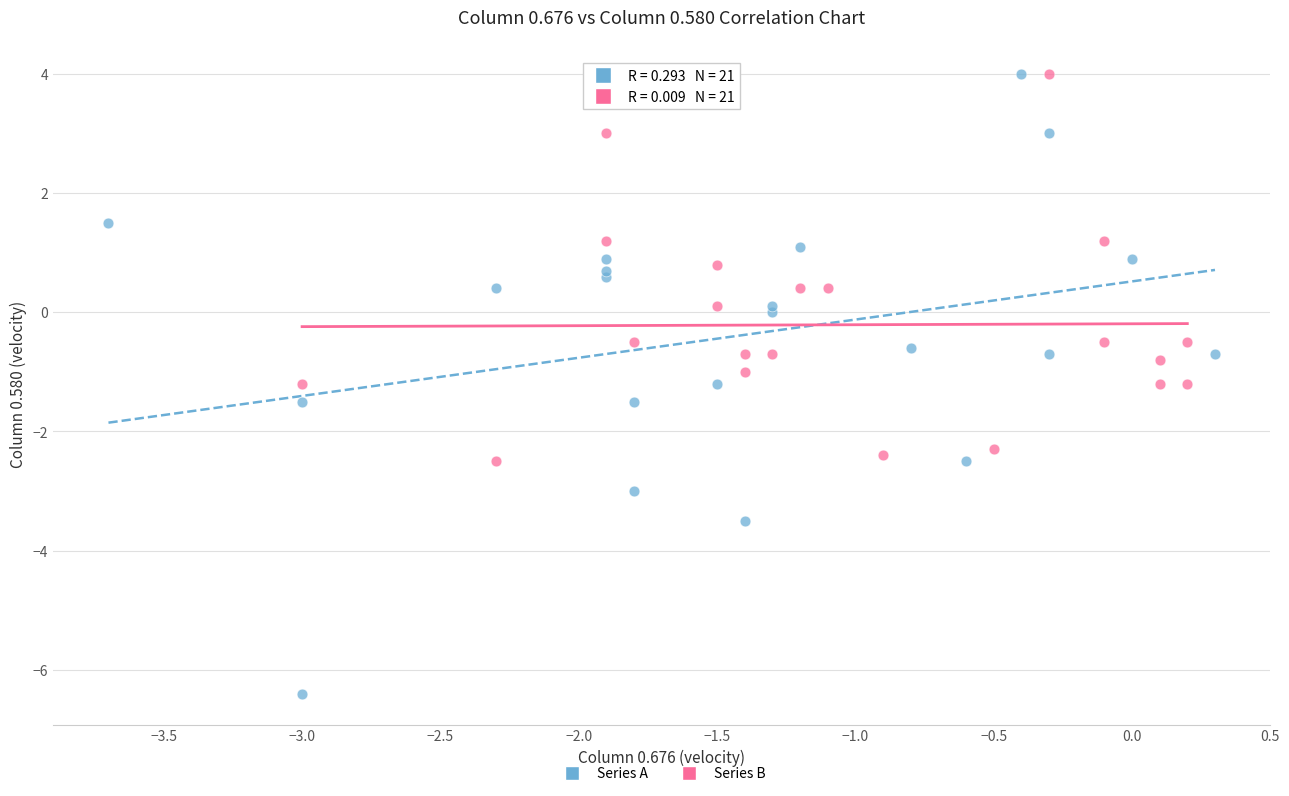

Which series has the largest Y range (max minus min)?

Series A